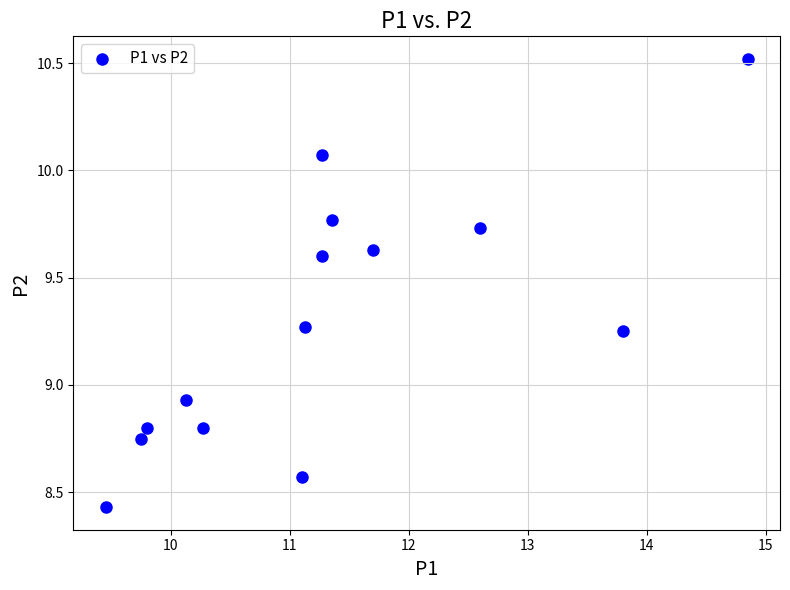

What is the range of Y values (max minus min)?

2.1